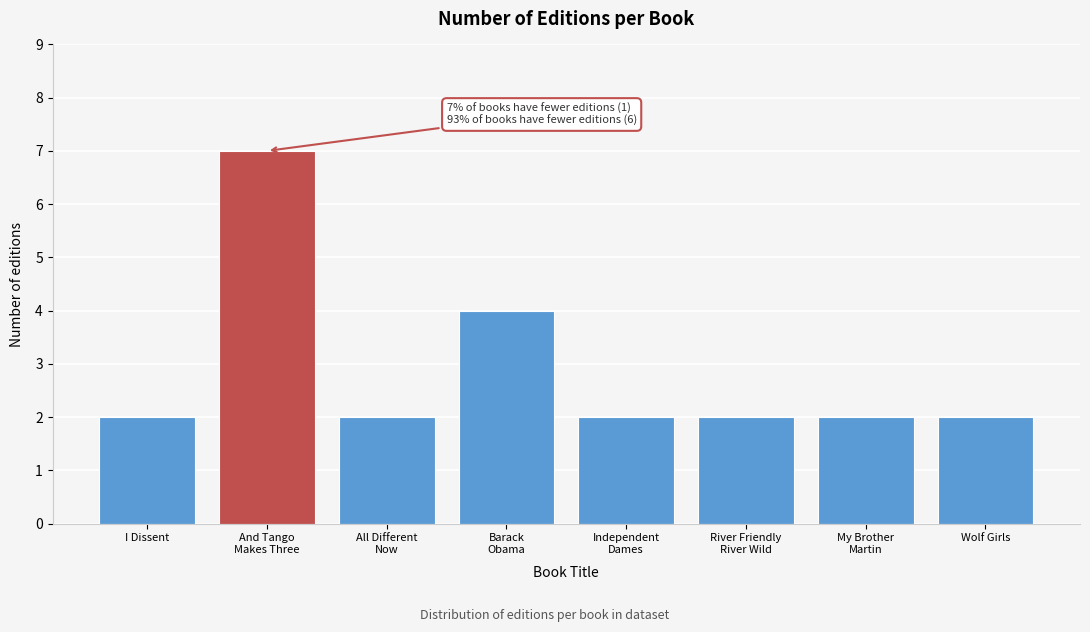

Reading left to right, list all the values displayed in this chart.

2	7	2	4	2	2	2	2